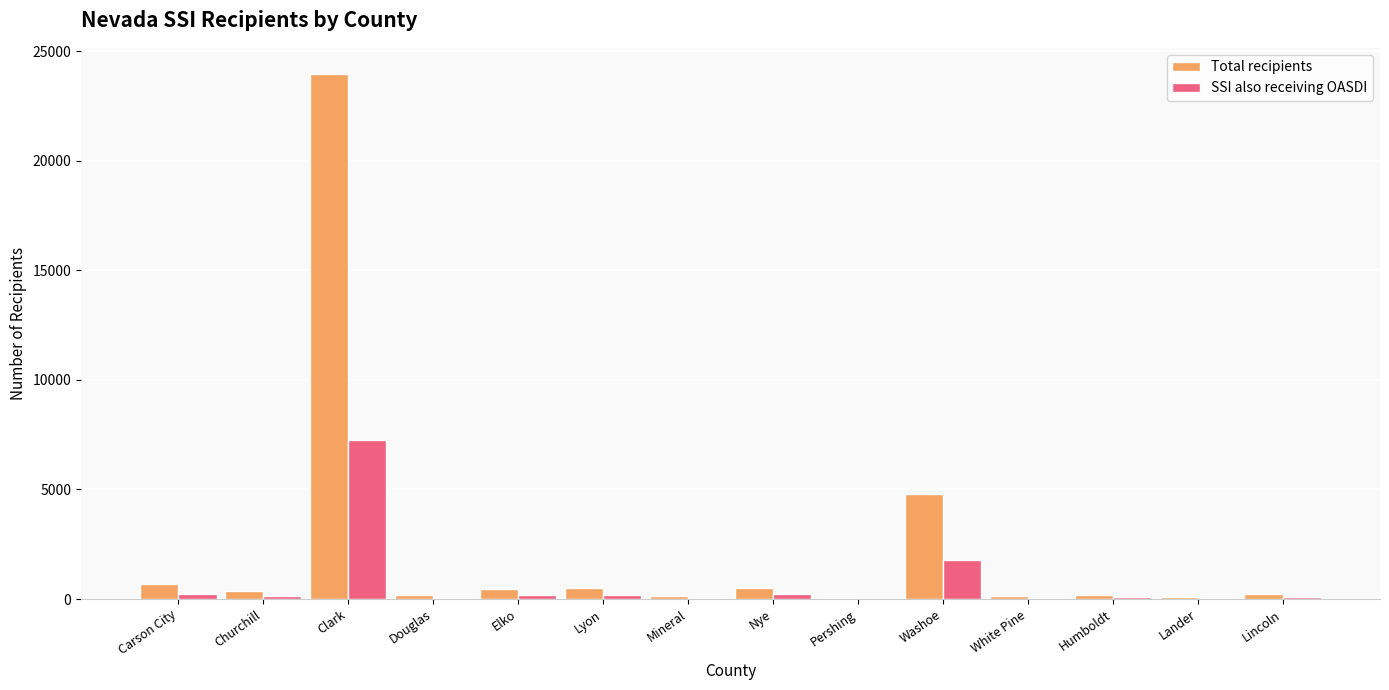

Which series has the largest total across all categories?

Total recipients